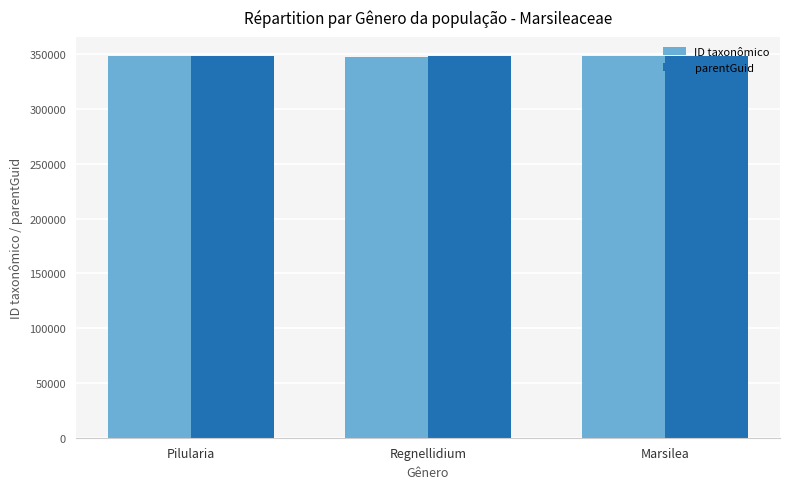

What is the value of the ID taxonômico bar at the 3rd from the left?

348562